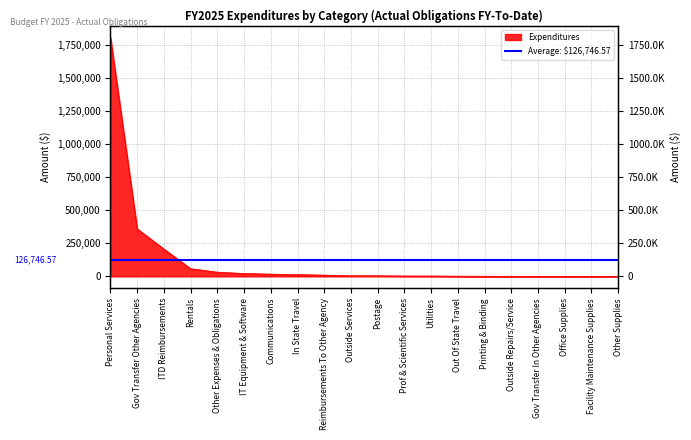

Reading left to right, transcribe all the data shown in this chart.

1804247.7	358587.5	206433.0	57750.0	31595.5	21494.9	16657.2	13124.5	9132.4	4690.9	4633.2	2668.4	2513.9	1275.6	495.2	330.1	98.8	0.0	0.0	0.0